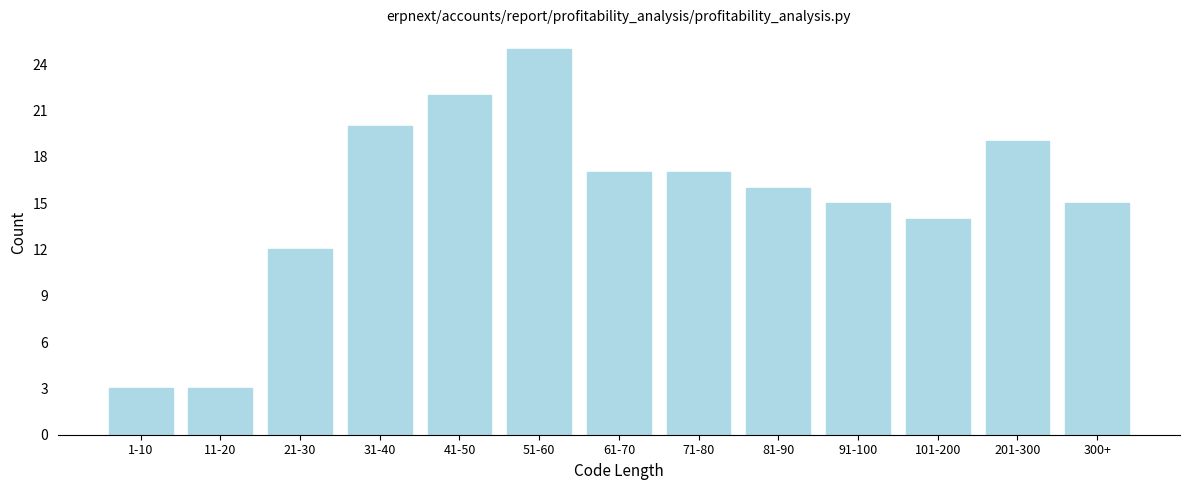

Reading left to right, transcribe all the data shown in this chart.

3	3	12	20	22	25	17	17	16	15	14	19	15